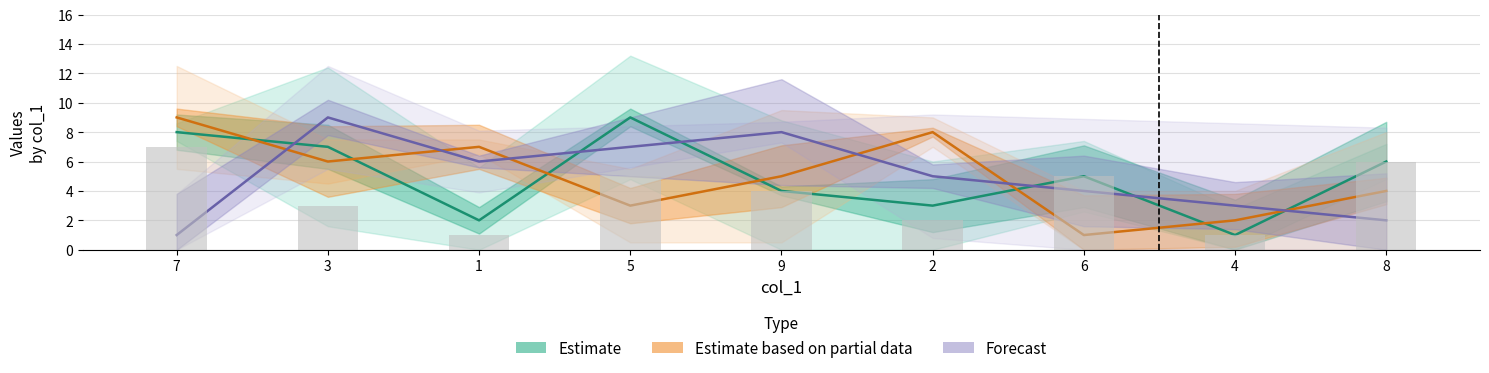

Which series changed the most between 9 and 8?

Forecast